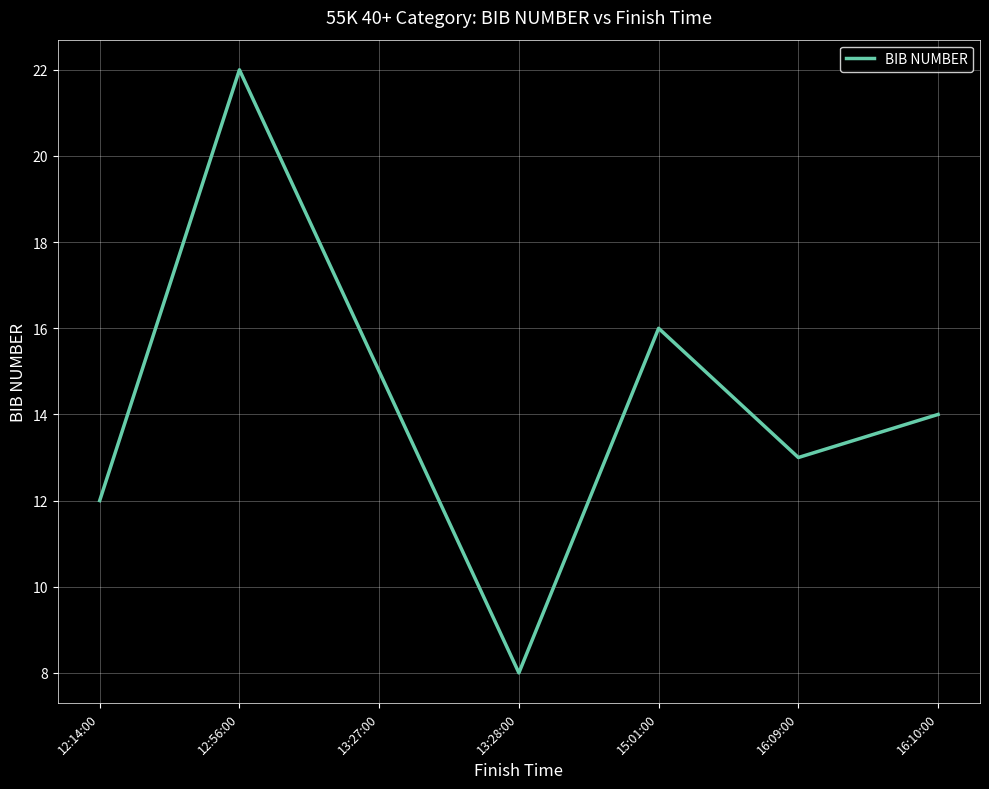

Reading left to right, list all the values displayed in this chart.

12	22	15	8	16	13	14